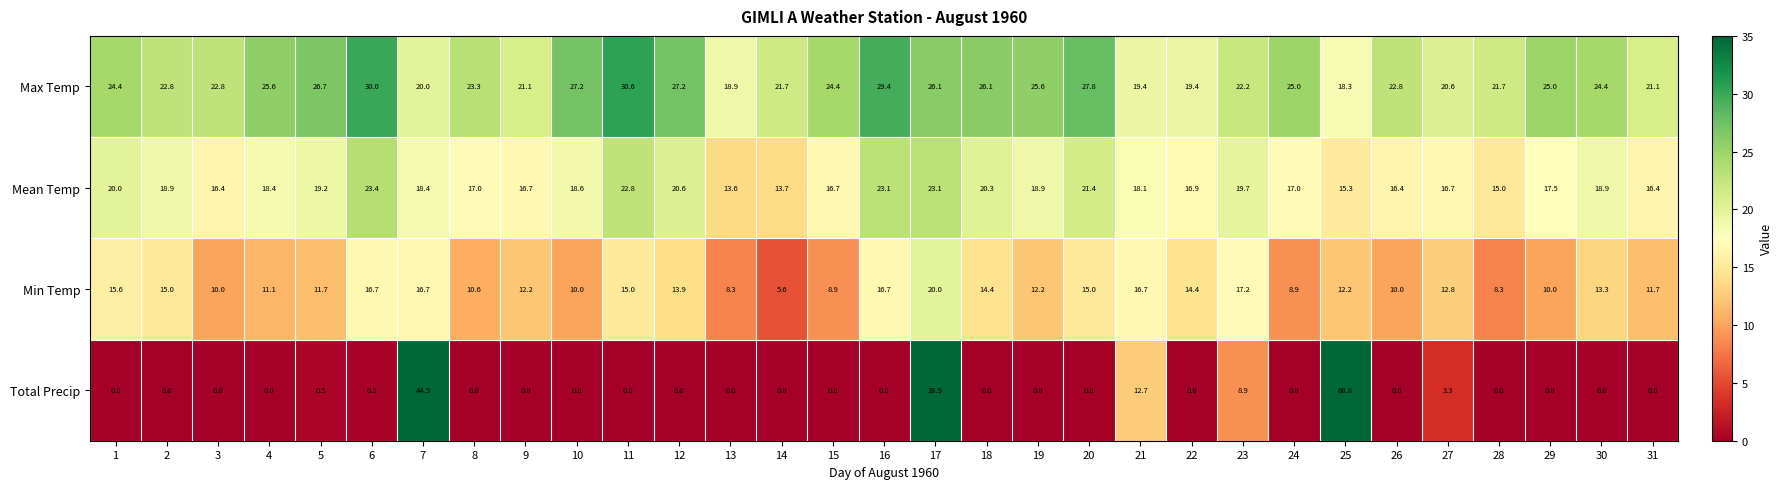

At how many categories does at least one series exceed 11?

31